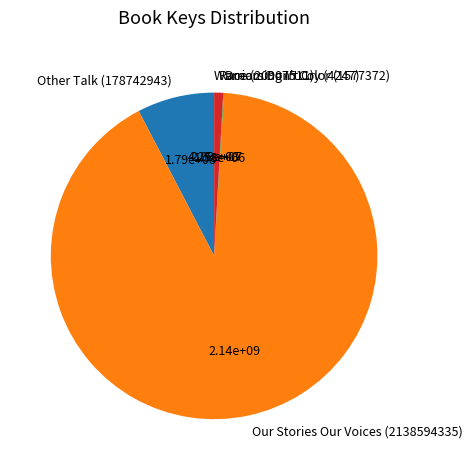

What is the largest slice in the pie chart?

Our Stories Our Voices (2138594335)